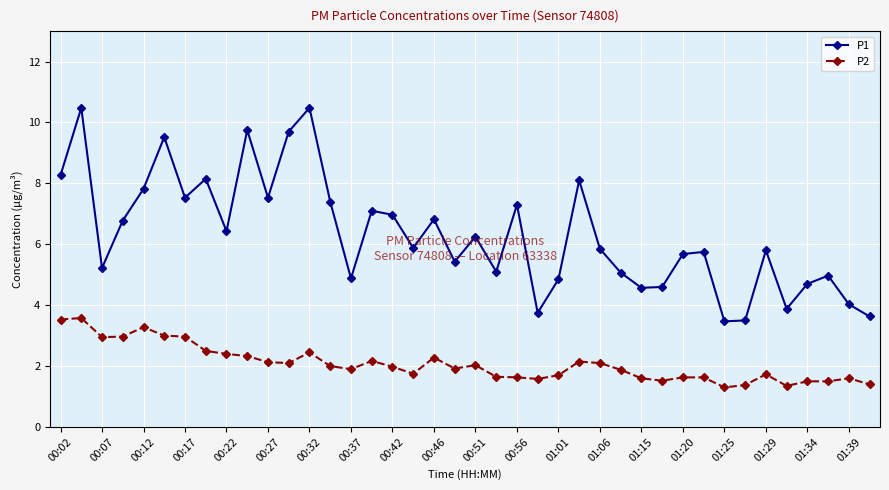

True or false: P2 has more than 2 points higher than both neighbors.

True